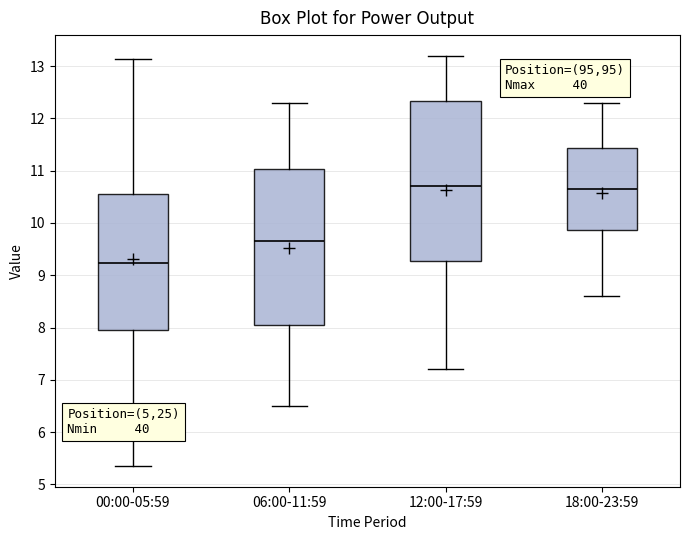

Where does the lower whisker of the box for 06:00-11:59 end on the y-axis? The values are not printed on the chart, so give them approximately, as read against the axis.

6.5